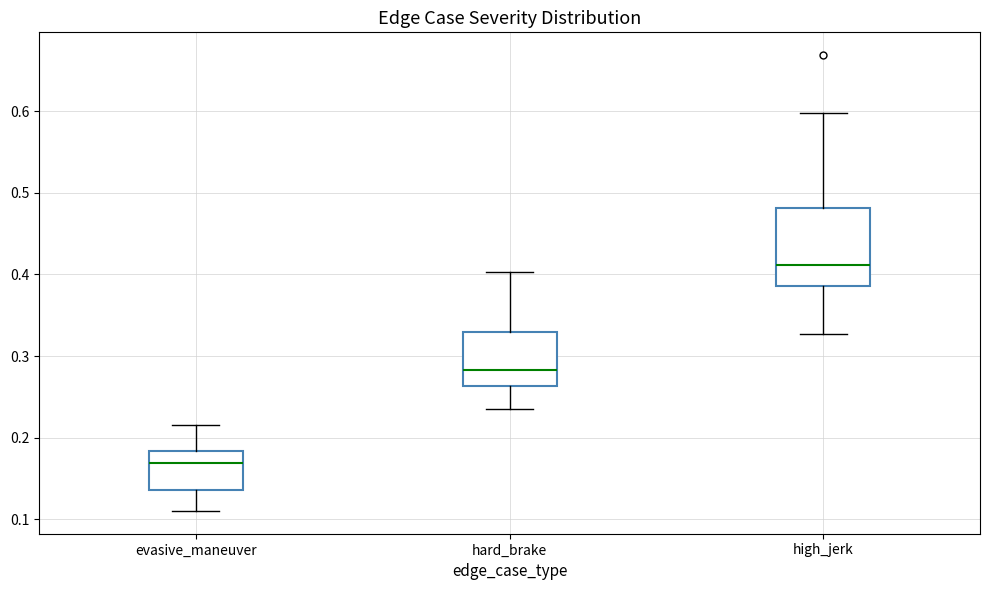

Which box is the tallest, from its lower edge to its upper edge?

high_jerk